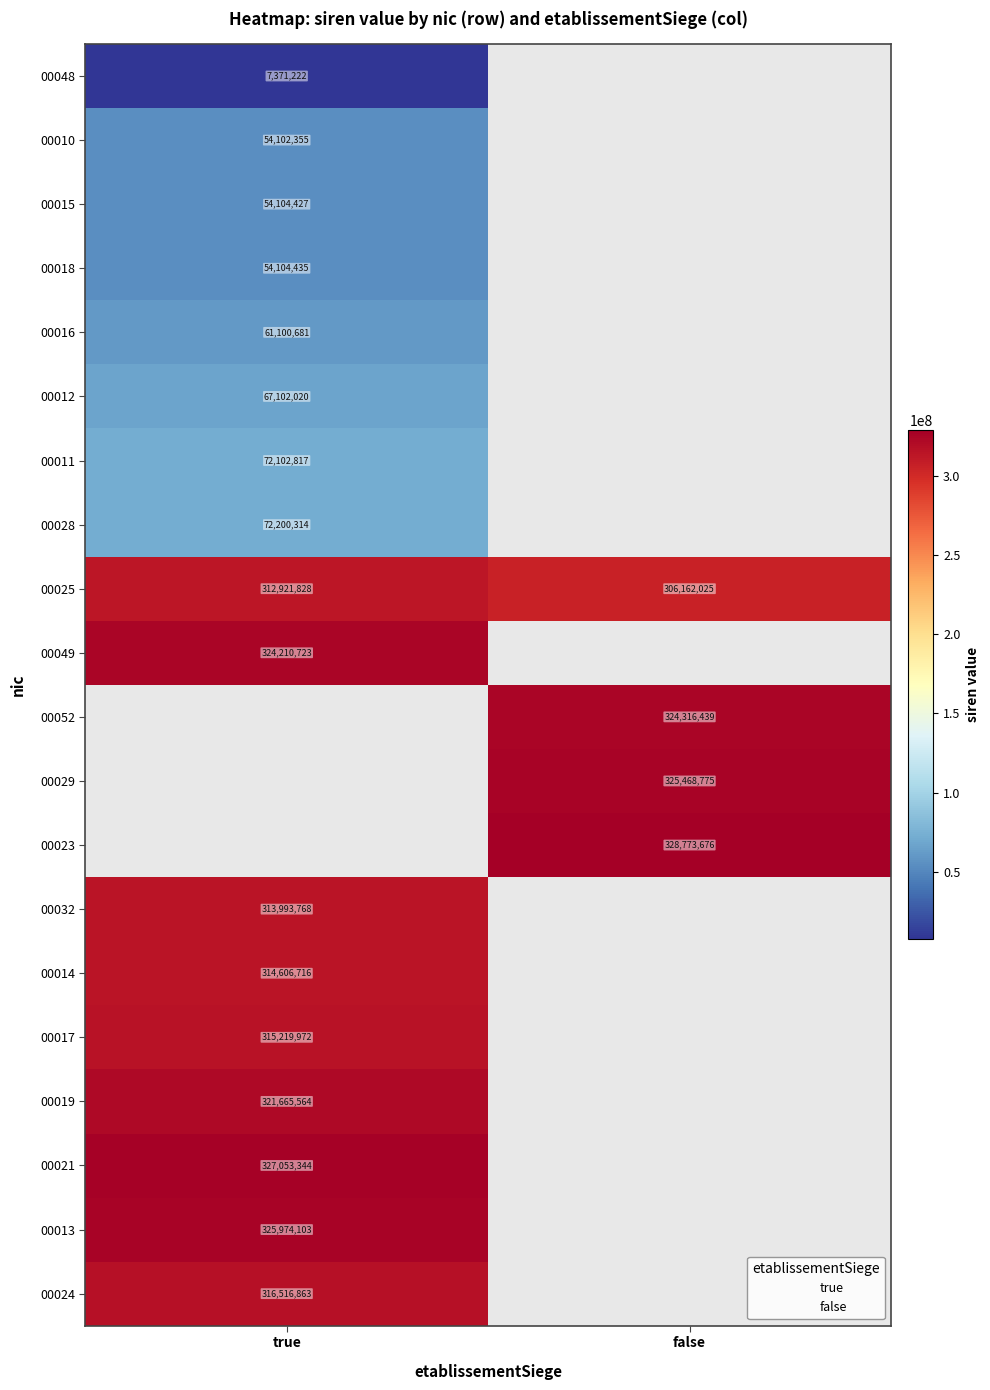

Which series has the largest total across all categories?

00025